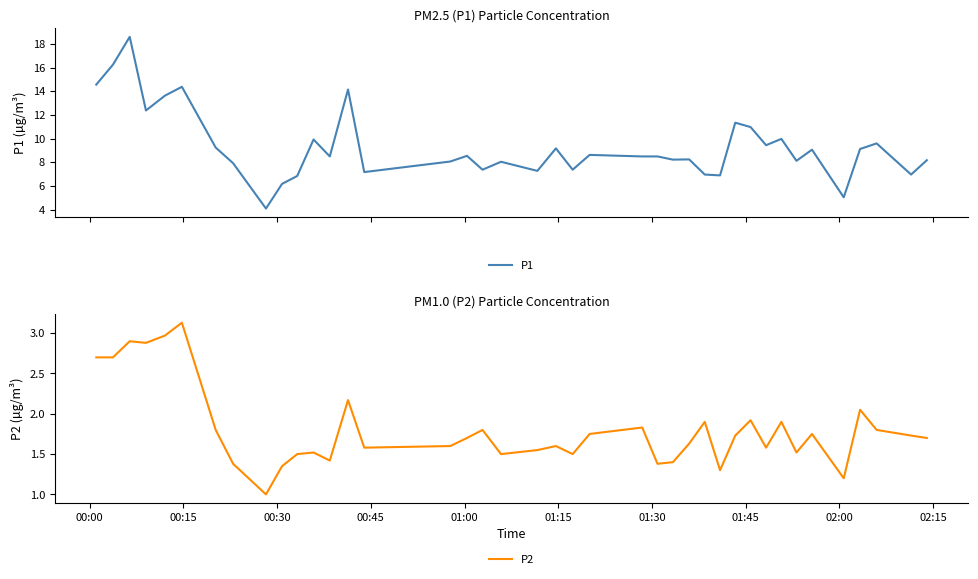

True or false: P2 and P1 intersect in this chart.

False